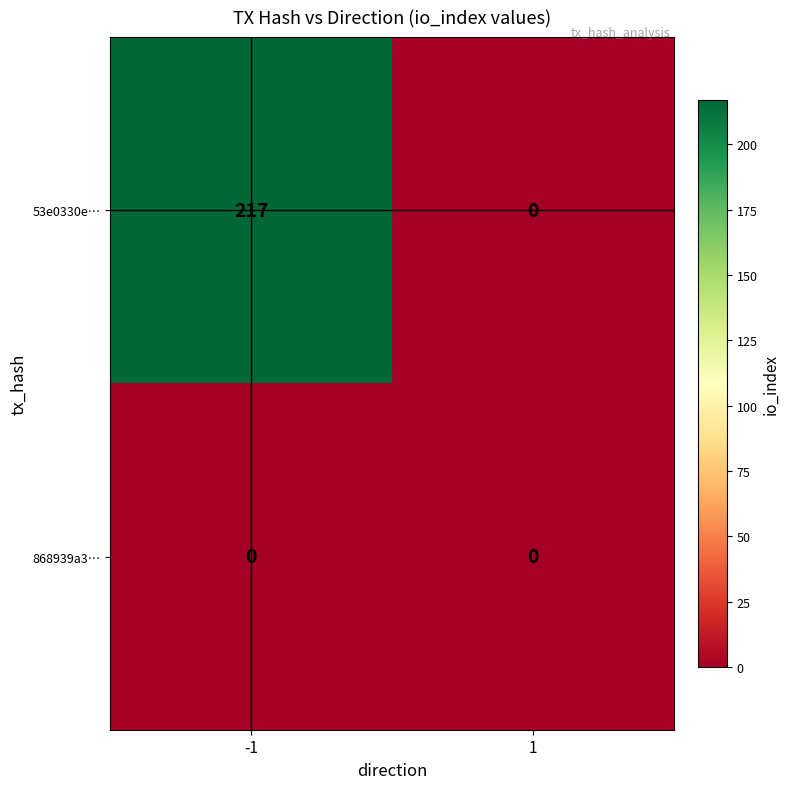

Rank the series by their maximum value, from lowest to highest.

868939a3…, 53e0330e…